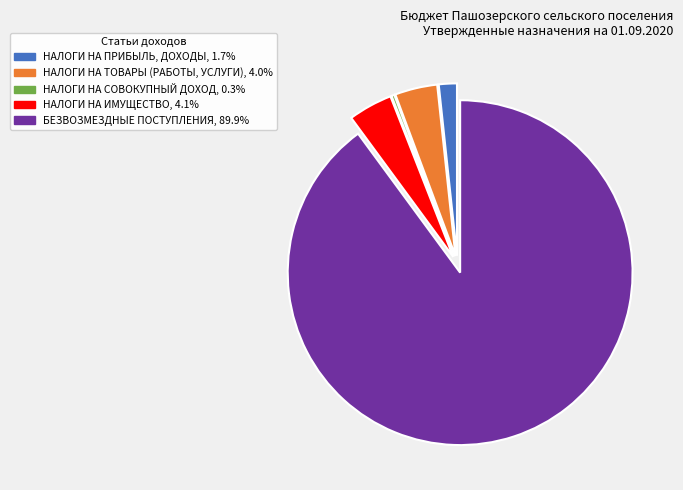

Does БЕЗВОЗМЕЗДНЫЕ ПОСТУПЛЕНИЯ represent more than half of the total?

Yes